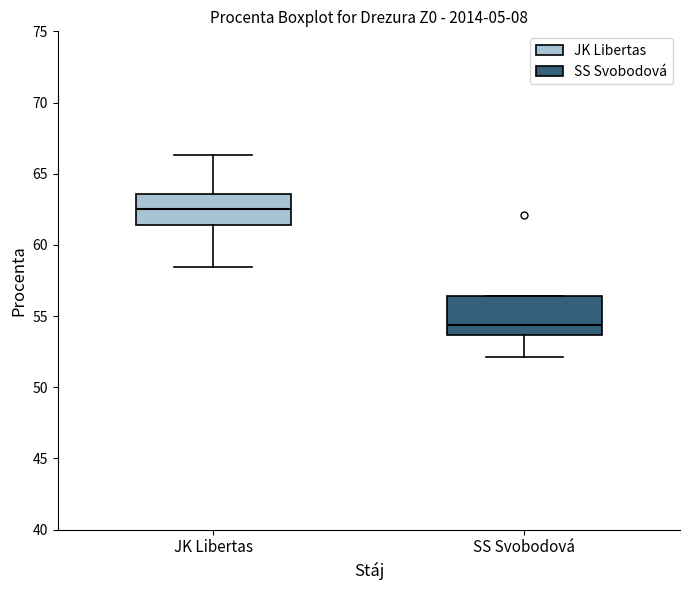

Which box's median line is the highest?

JK Libertas